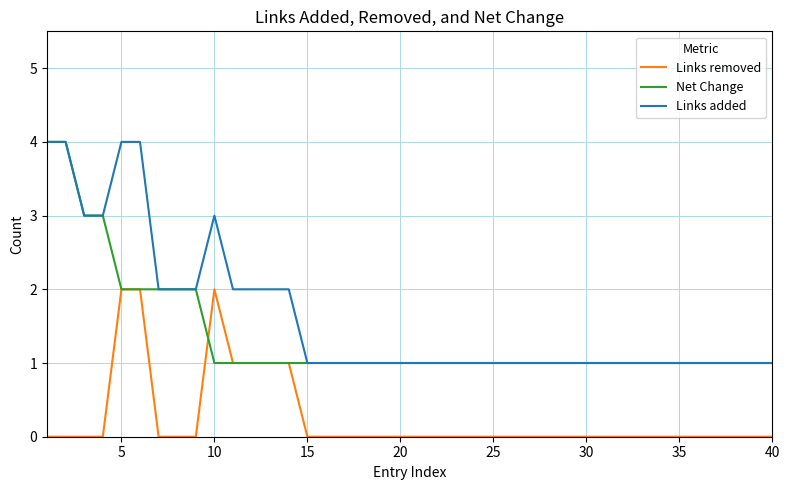

How many lines are shown in the chart?

3